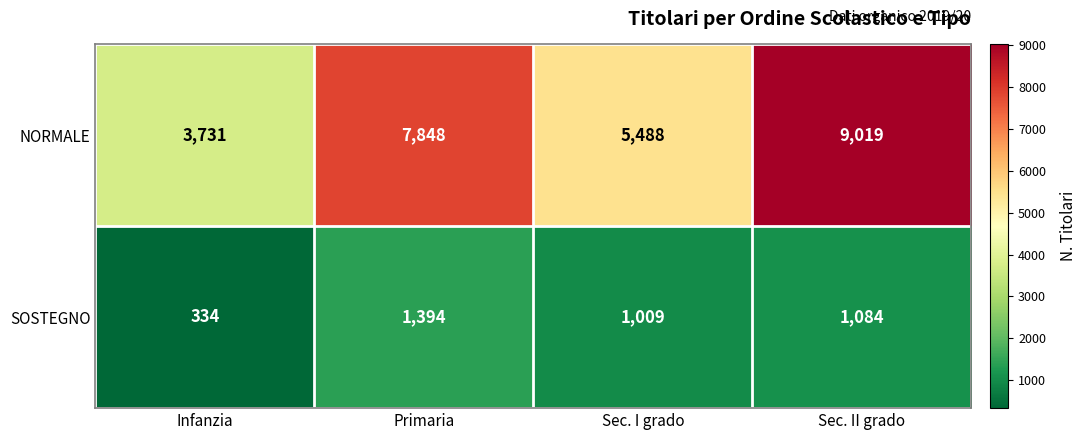

At which category is the sum across all series the highest?

Sec. II grado